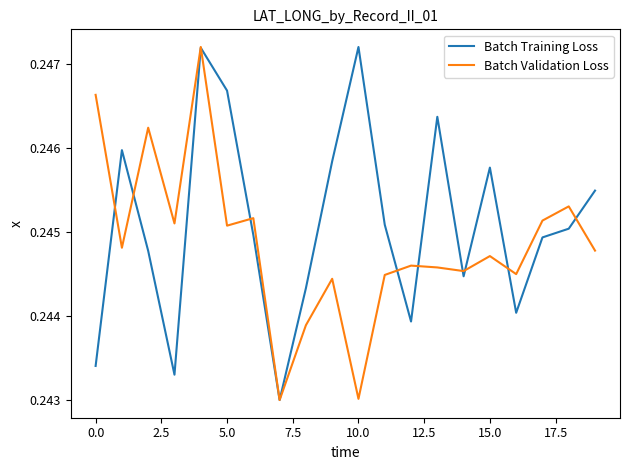

Which series has the largest total across all categories?

Batch Training Loss